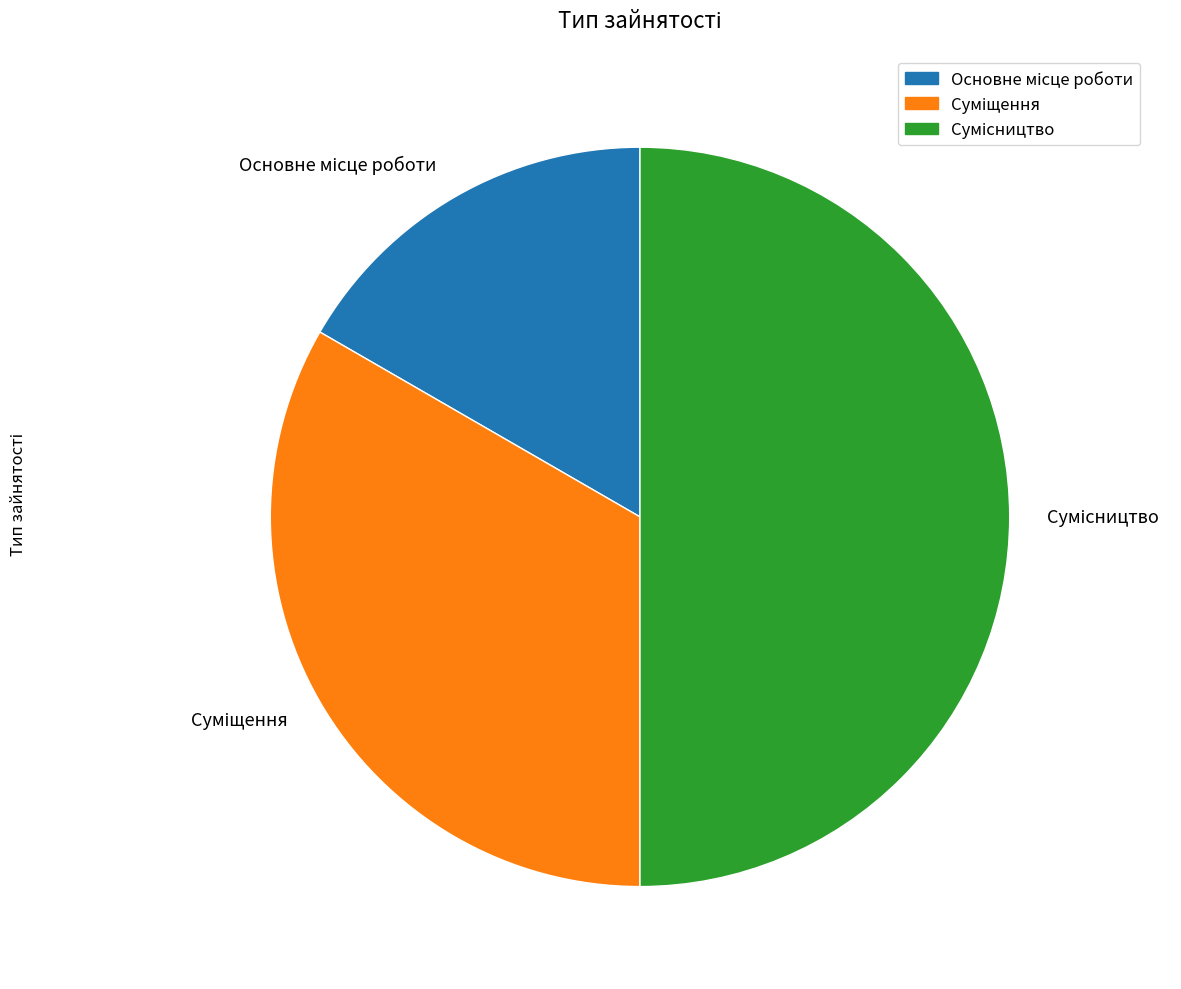

How many segments does this pie chart have?

3